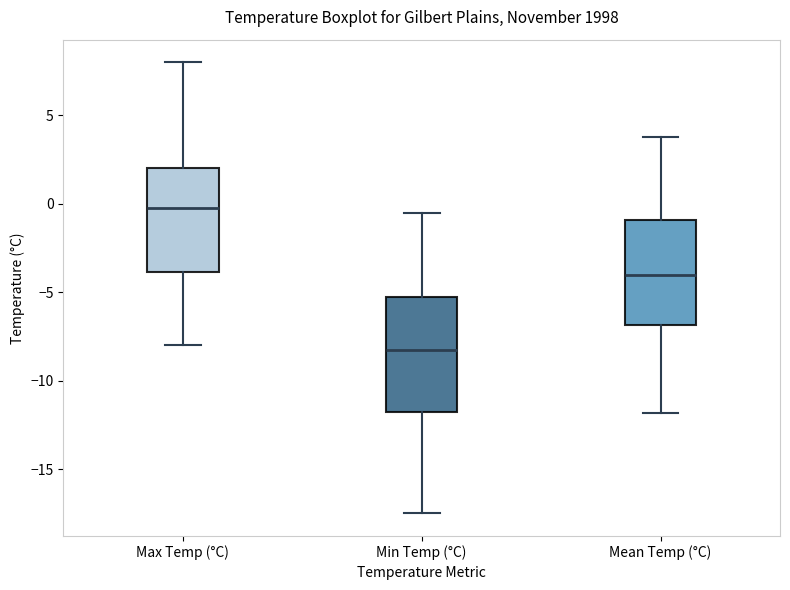

Reading left to right, transcribe this box plot: for each box, give where its median line is, the range the box spans, and where its two whiskers end, as read against the y-axis. The values are not printed on the chart, so give them approximately, as read against the axis.

Max Temp (°C): median 0.0, box -4.0 to 2.0, whiskers -8.0 to 8.0
Min Temp (°C): median -8.0, box -11.5 to -5.0, whiskers -17.5 to -0.5
Mean Temp (°C): median -4.0, box -7.0 to -1.0, whiskers -12.0 to 4.0